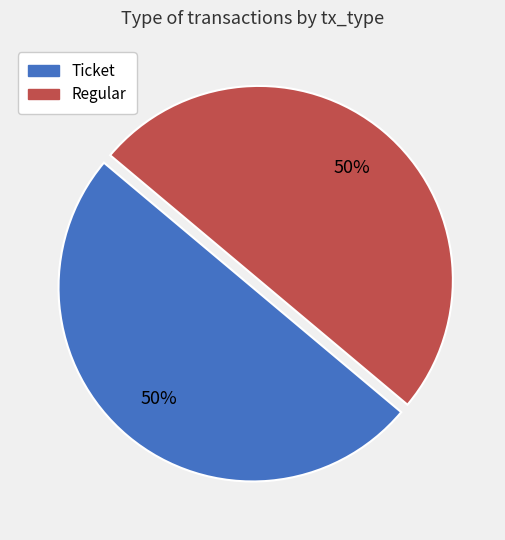

To the nearest percent, what is the difference between the Ticket and Regular slice percentages?

0%